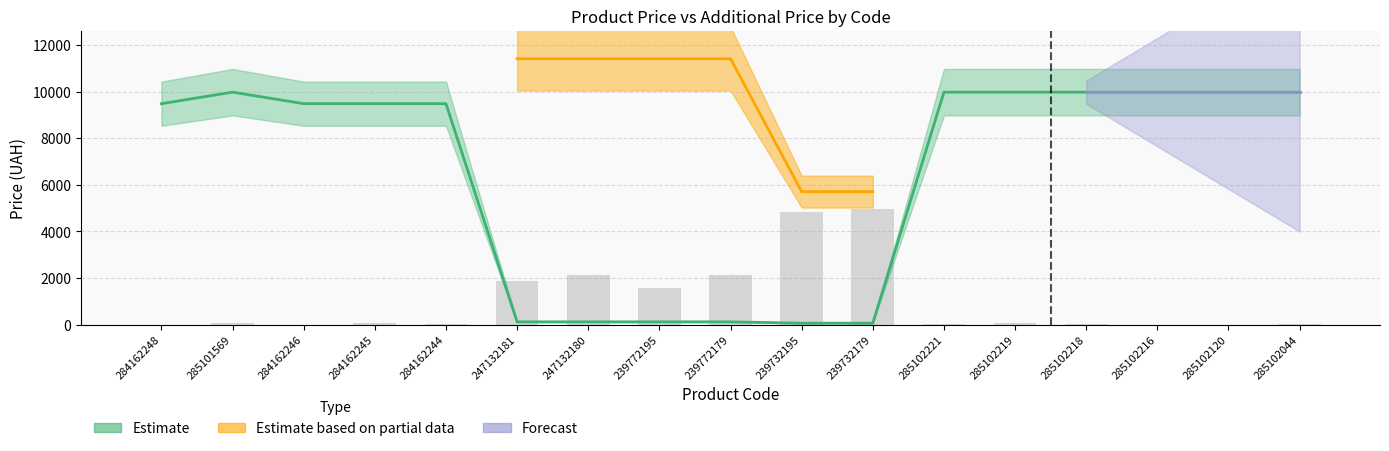

What is the change in value from 239772179 to 239732195?

+2722.4